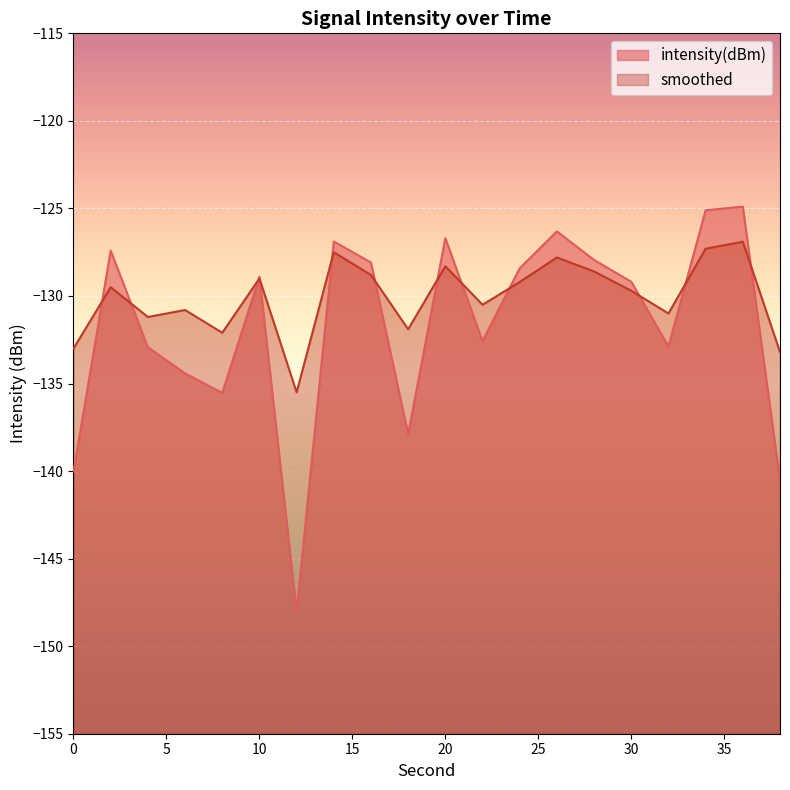

What is the total value across all series at 4?

-264.1